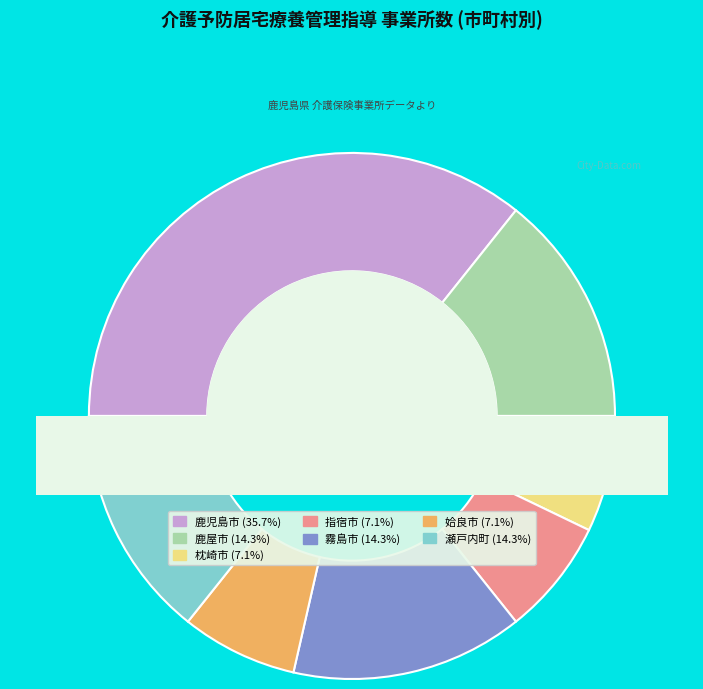

To the nearest percent, what percentage of the pie is 鹿屋市?

14%